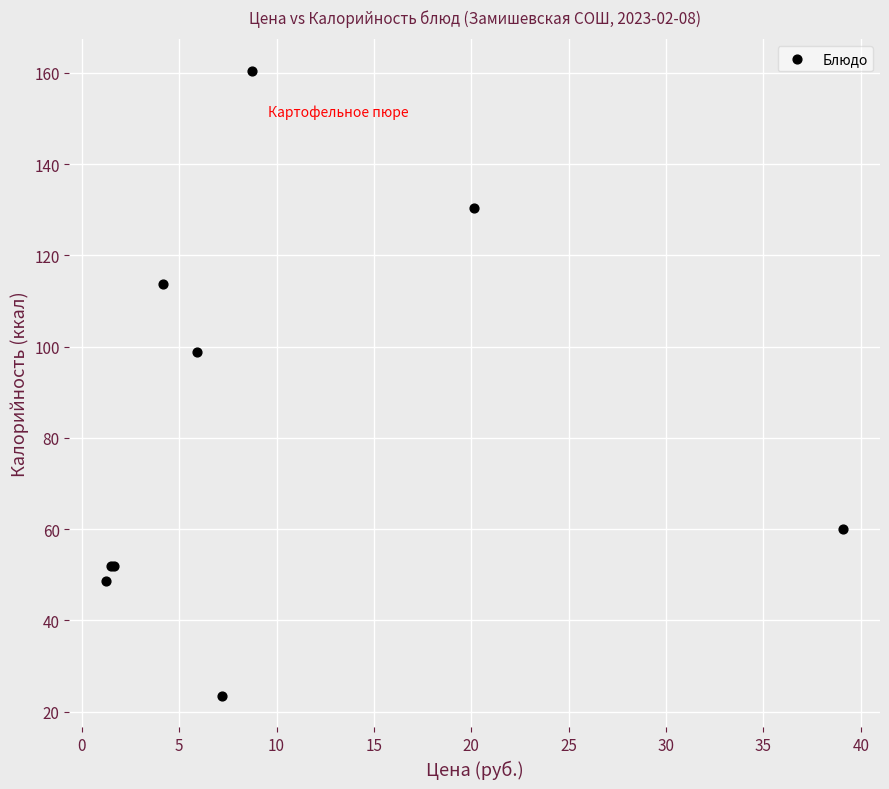

What Y value in the scatter plot is closest to 91?

98.8